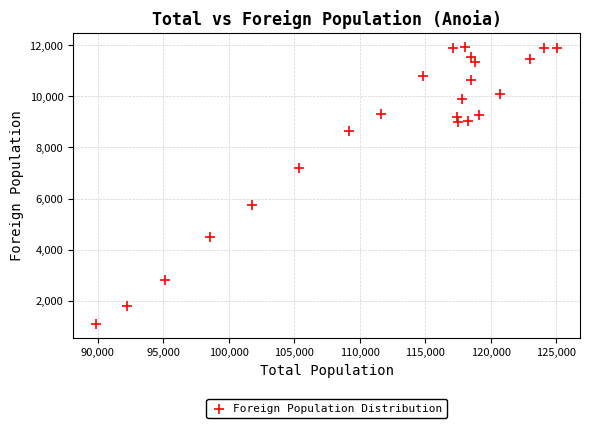

What is the range of Y values (max minus min)?

10854